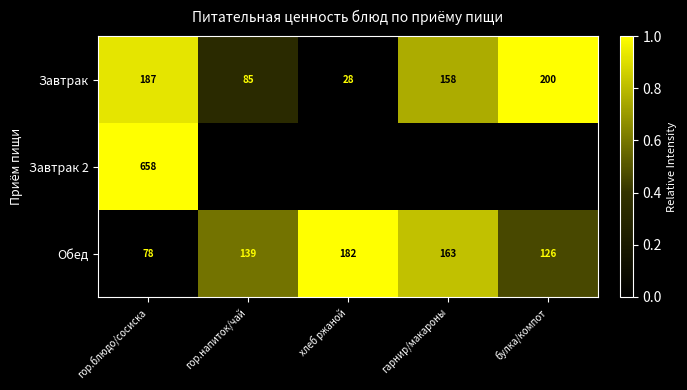

Rank the series at гор.блюдо/сосиска from lowest to highest value.

Обед, Завтрак, Завтрак 2